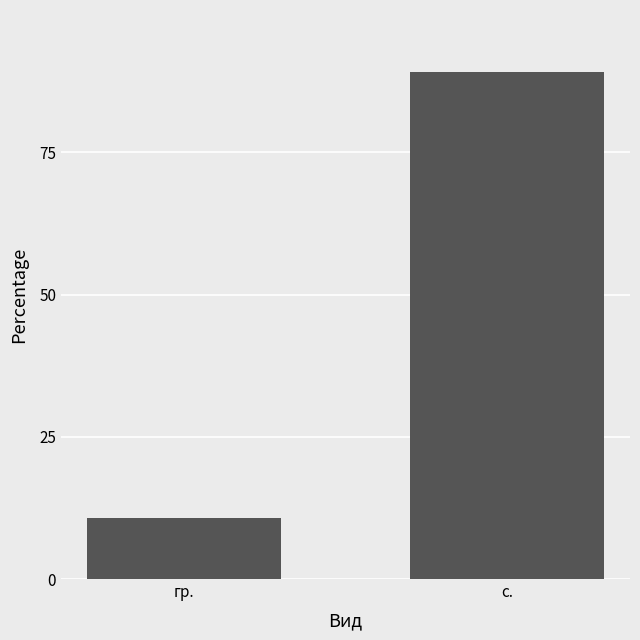

What is the change in value from гр. to с.?

+78.4